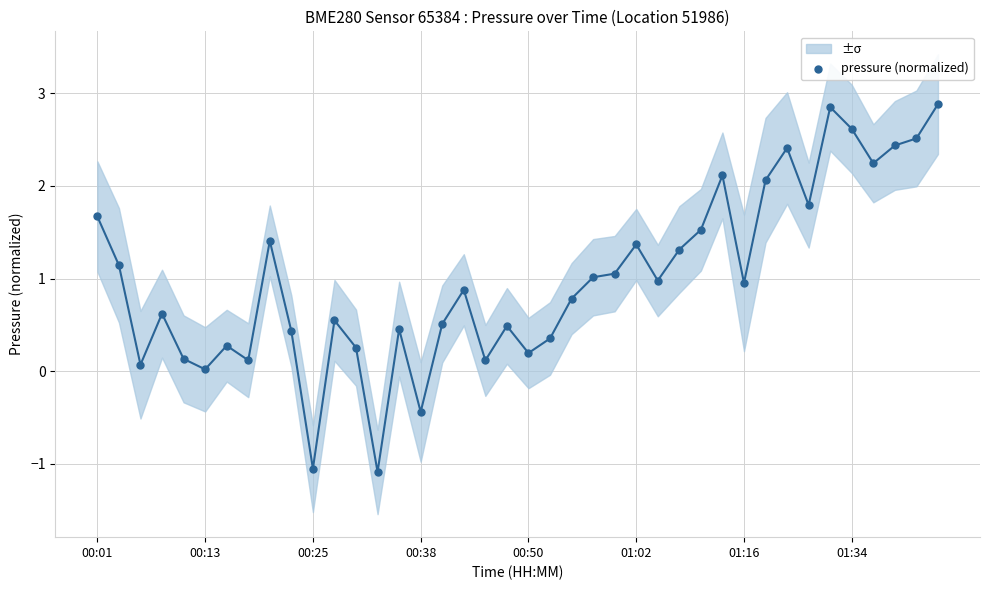

What is the range of Y values (max minus min)?

4.0